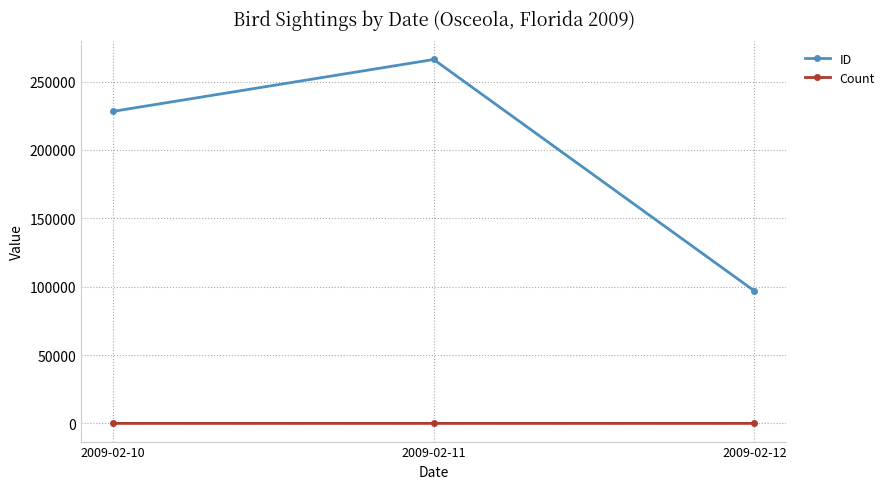

Rank the categories by ID value from highest to lowest.

2009-02-11, 2009-02-10, 2009-02-12